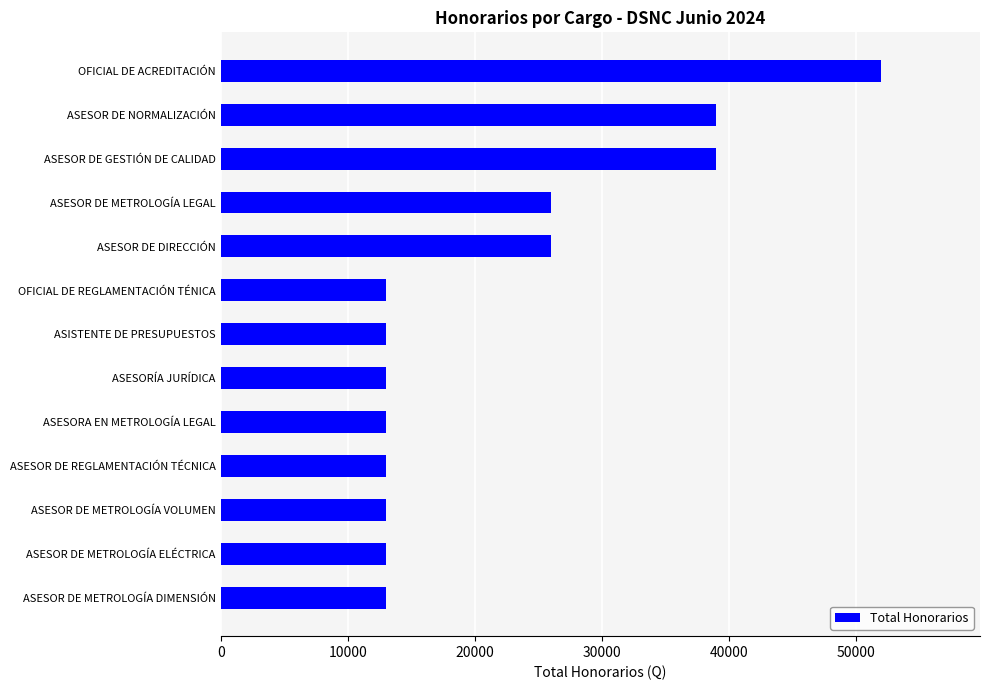

Read the value at ASESOR DE METROLOGÍA LEGAL.

26000